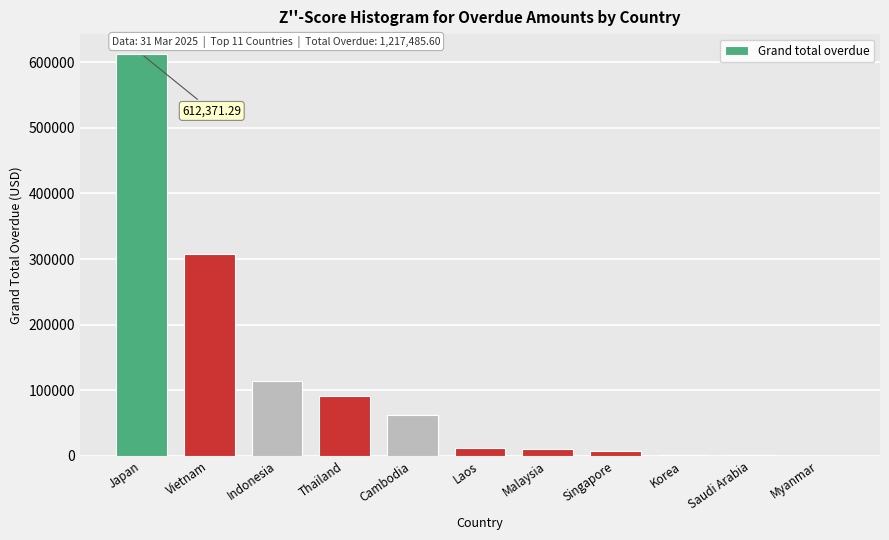

What is the sum of the values at Vietnam and Cambodia?

369101.6